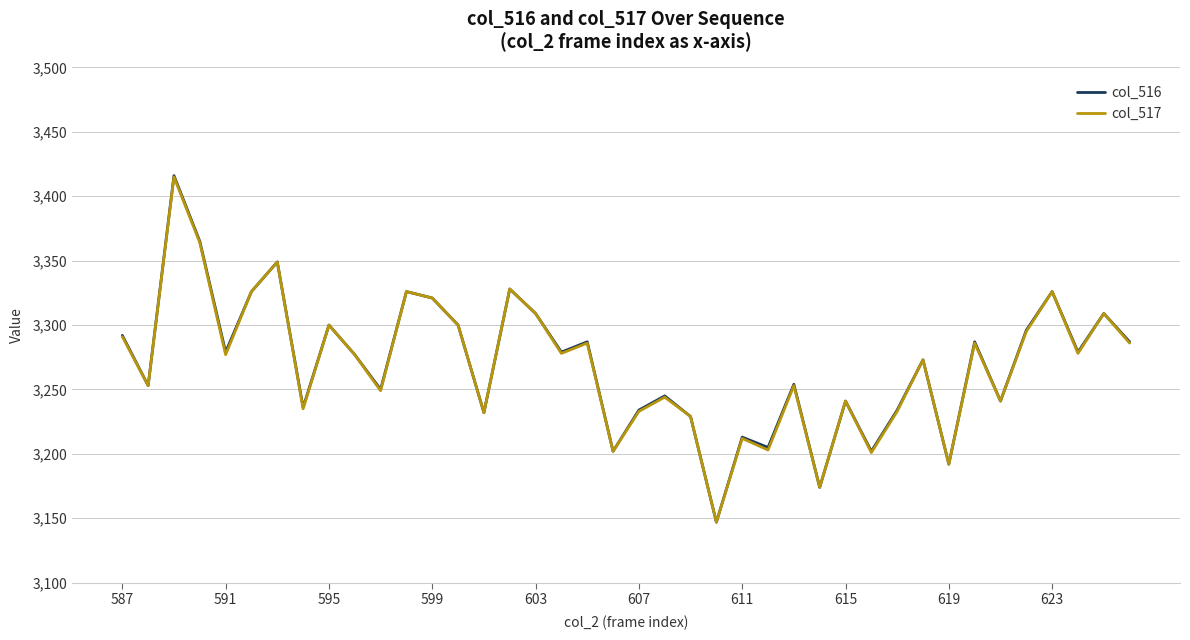

What is the greatest value displayed?

3416